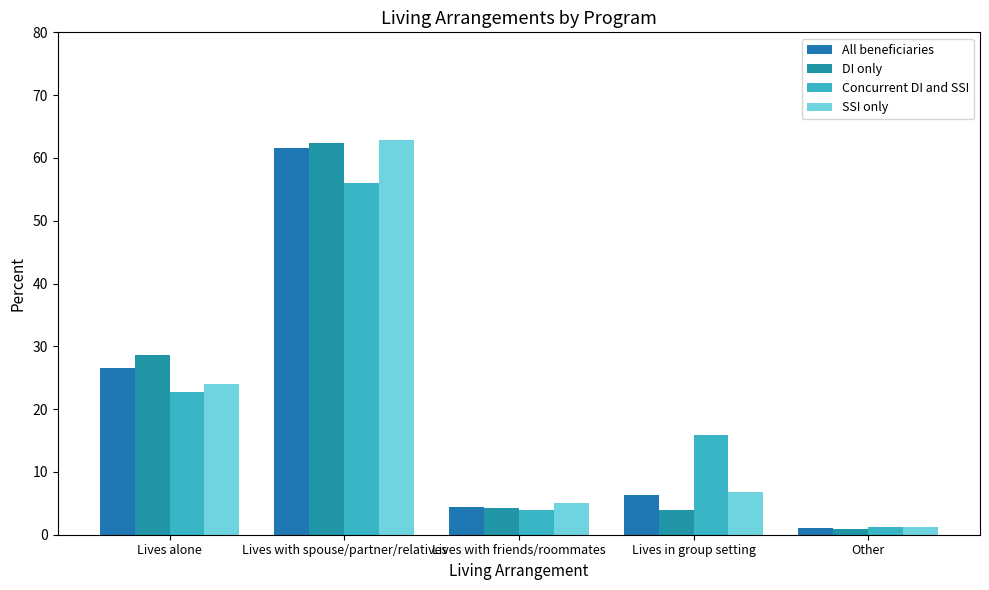

At which label does Concurrent DI and SSI first exceed 15?

Lives alone